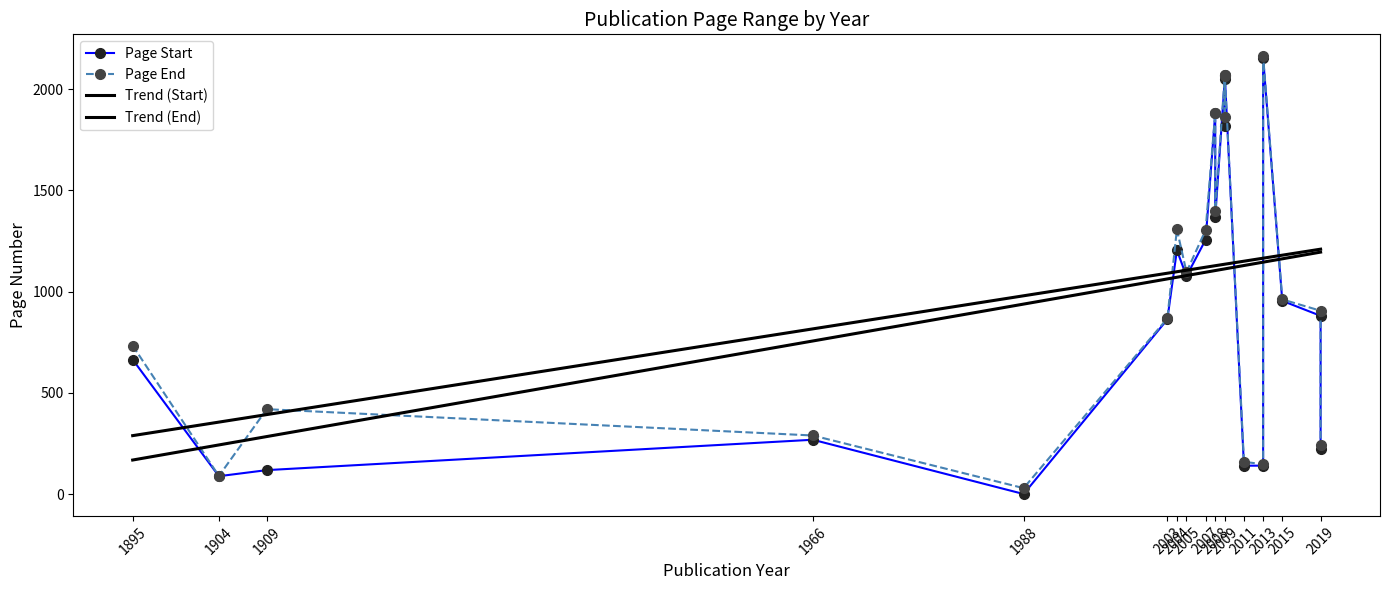

The Page Start series shows 2069 at 2009. True or false?

True